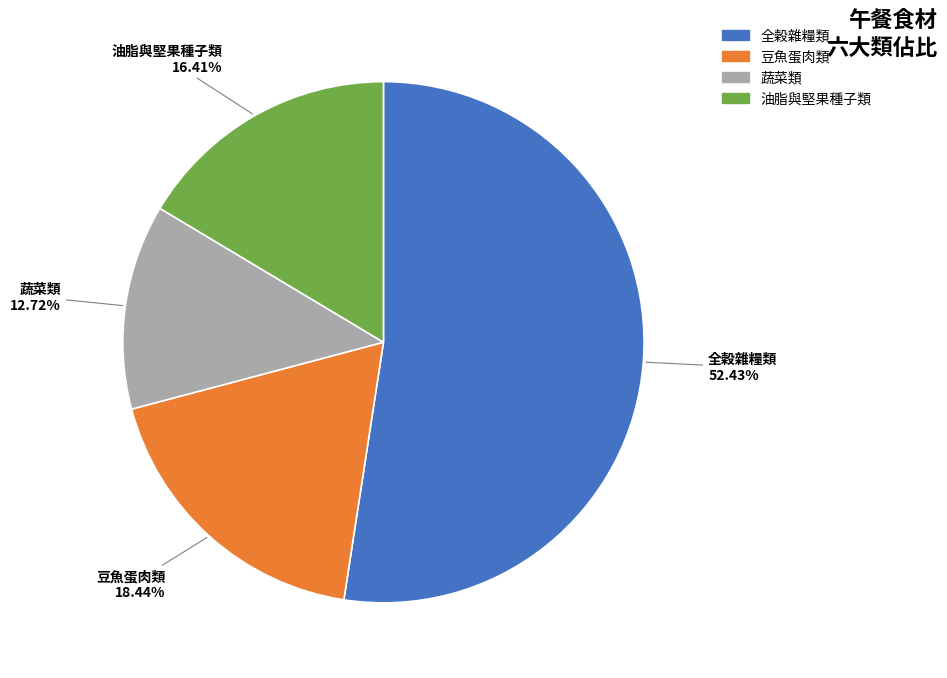

Which slice is the smallest?

蔬菜類